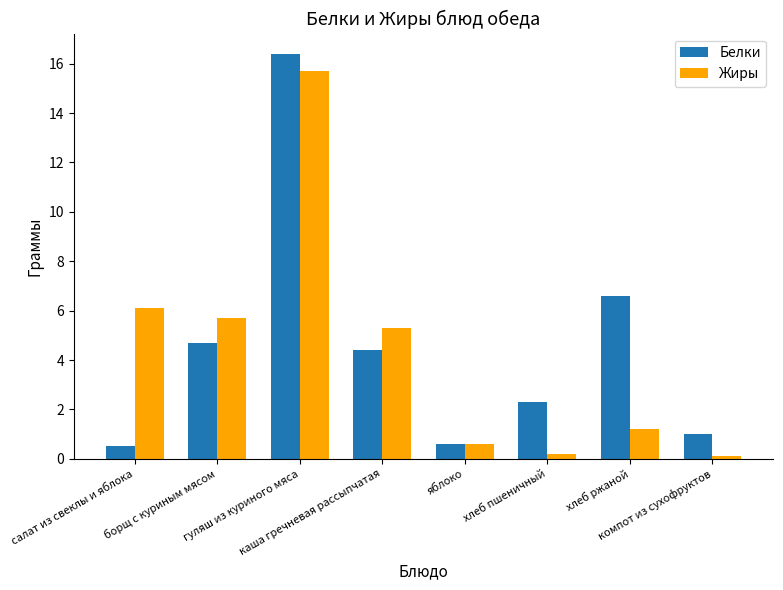

What is the value of the Жиры bar at the 7th from the left?

1.2